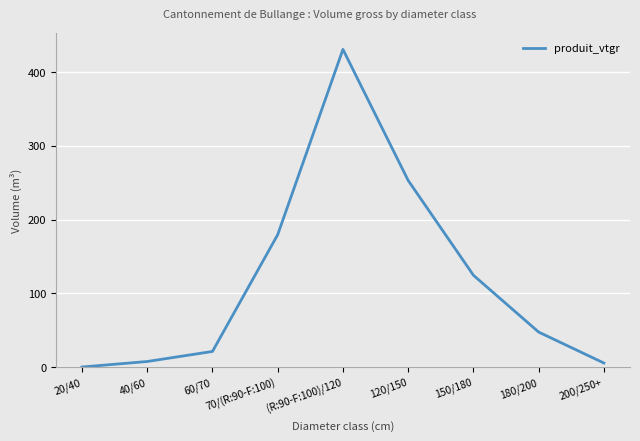

Which category has the highest value across all series?

(R:90-F:100)/120